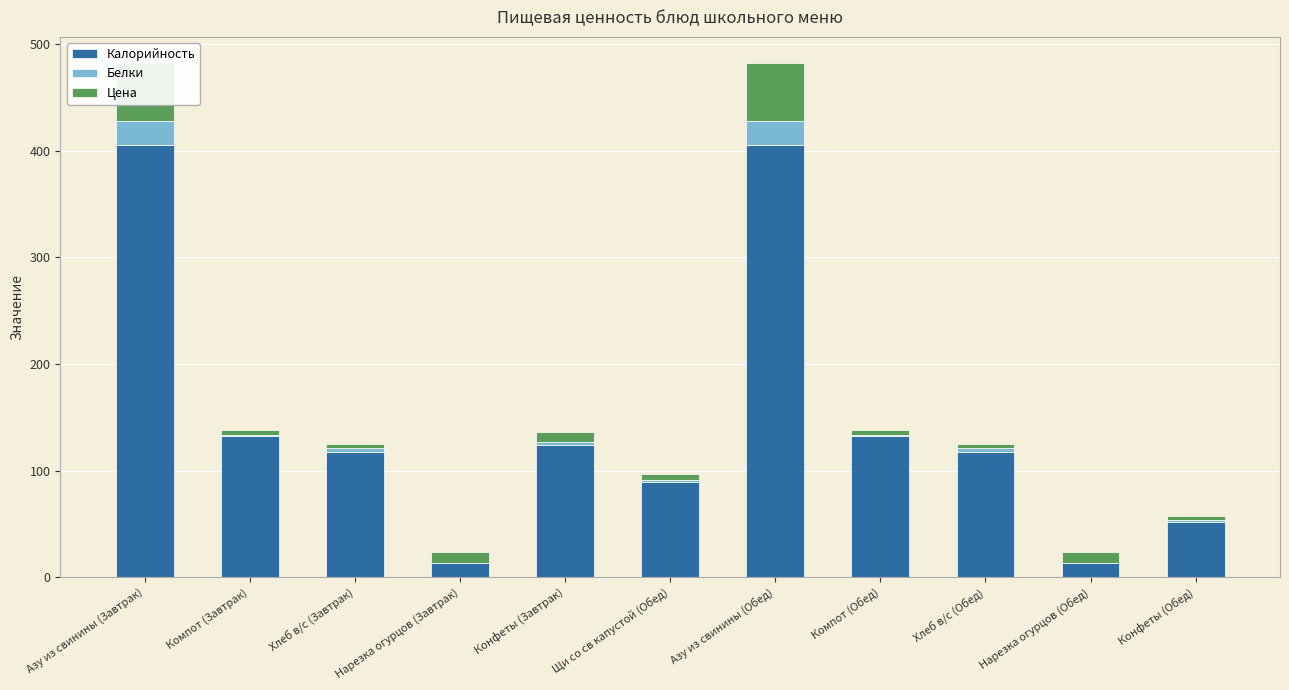

Reading left to right, transcribe all the data shown in this chart.

Калорийность: 405.2	132.8	117.5	13.2	124.0	89.8	405.2	132.8	117.5	13.2	52.0
Белки: 22.9	0.7	3.8	0.6	3.0	1.8	22.9	0.7	3.8	0.6	1.2
Цена: 54.7	4.4	3.8	10.1	8.9	5.0	54.7	4.4	3.8	10.1	3.9